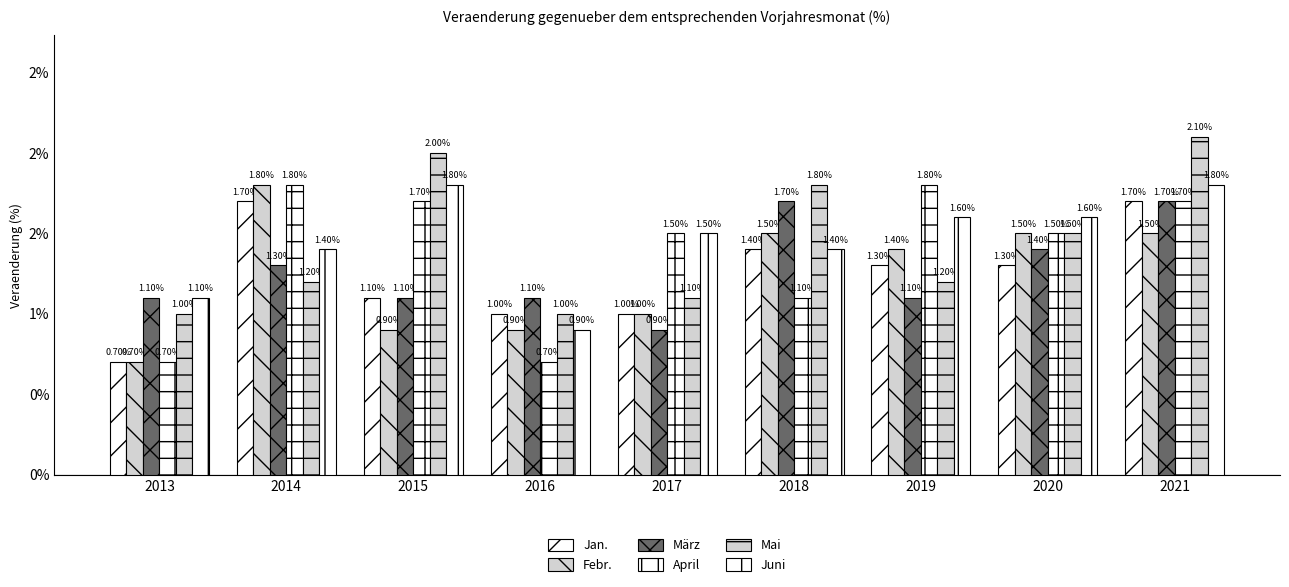

Which category has the lowest value in the März series?

2017